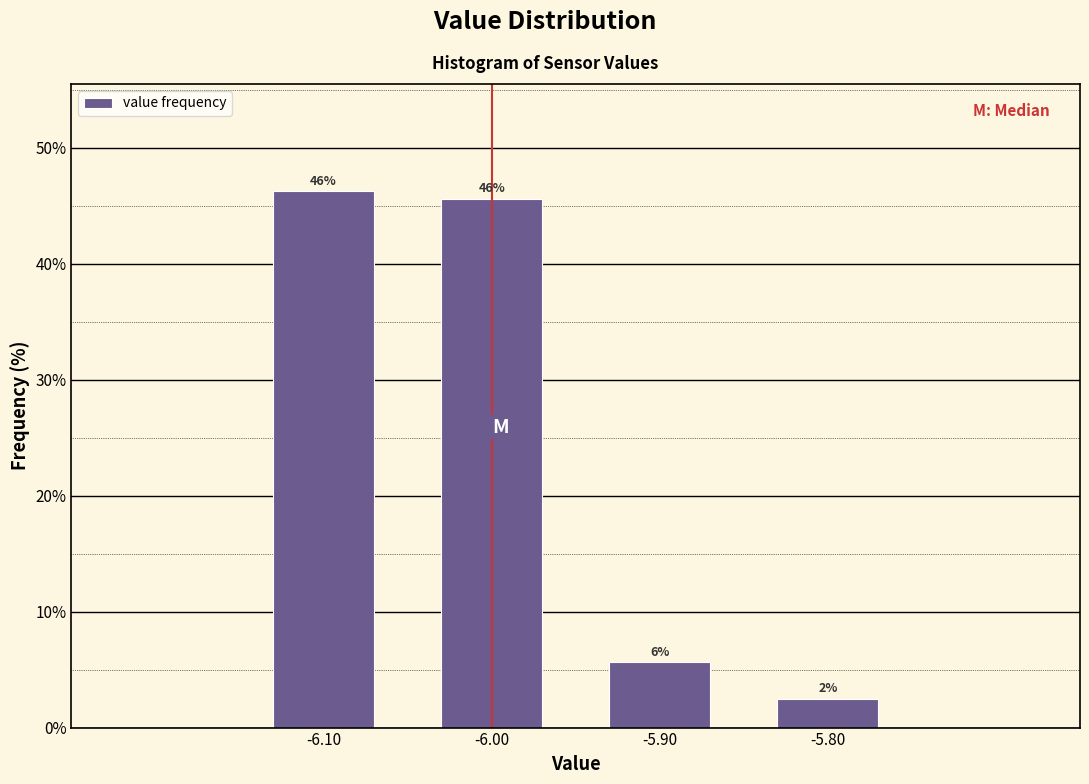

Does the chart contain any negative values?

No